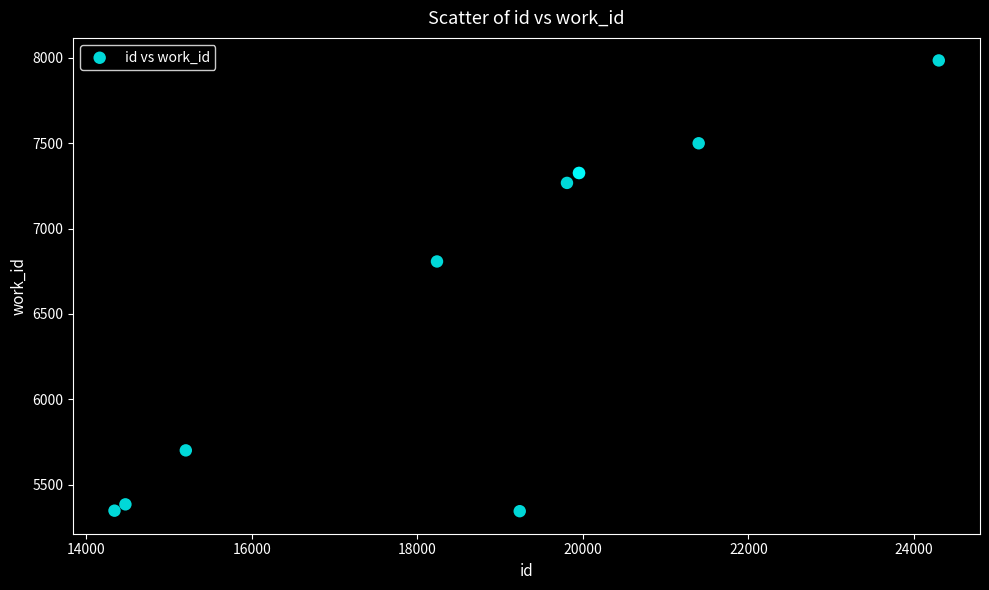

What Y value in the scatter plot is closest to 6664?

6807